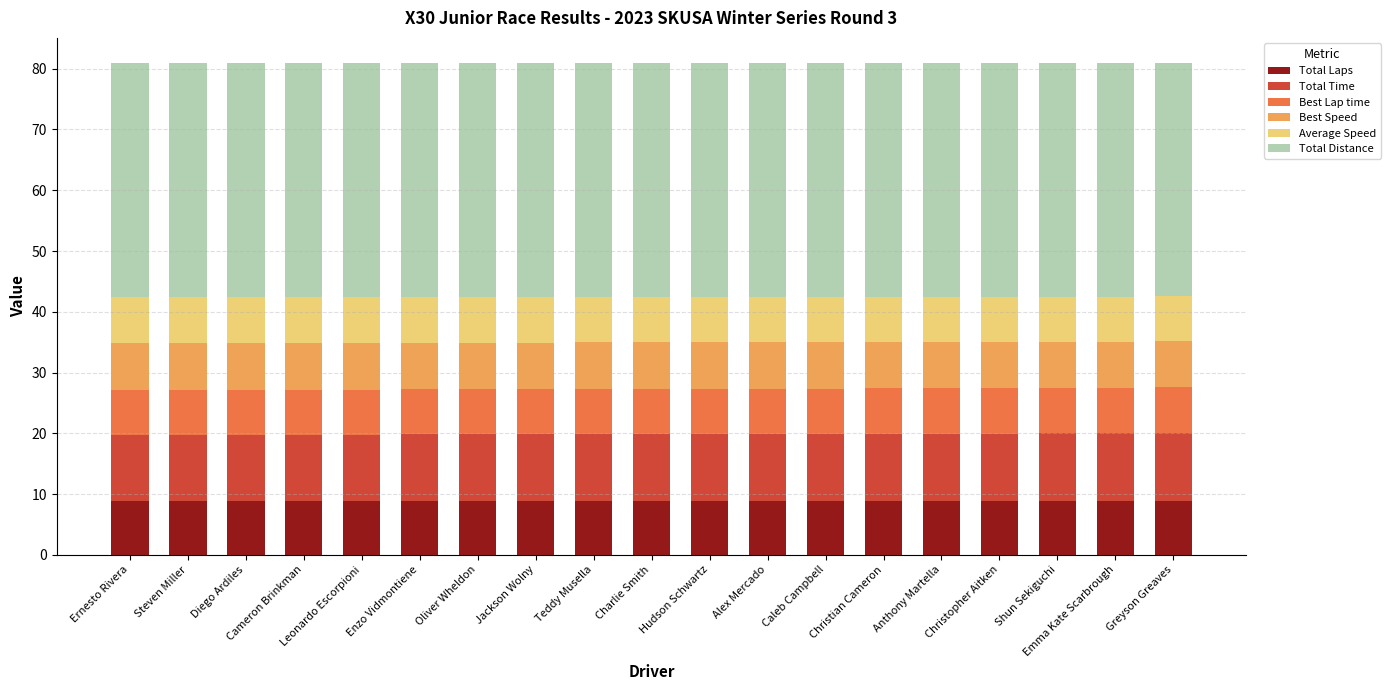

How many Best Lap time values are between 7 and 8?

19